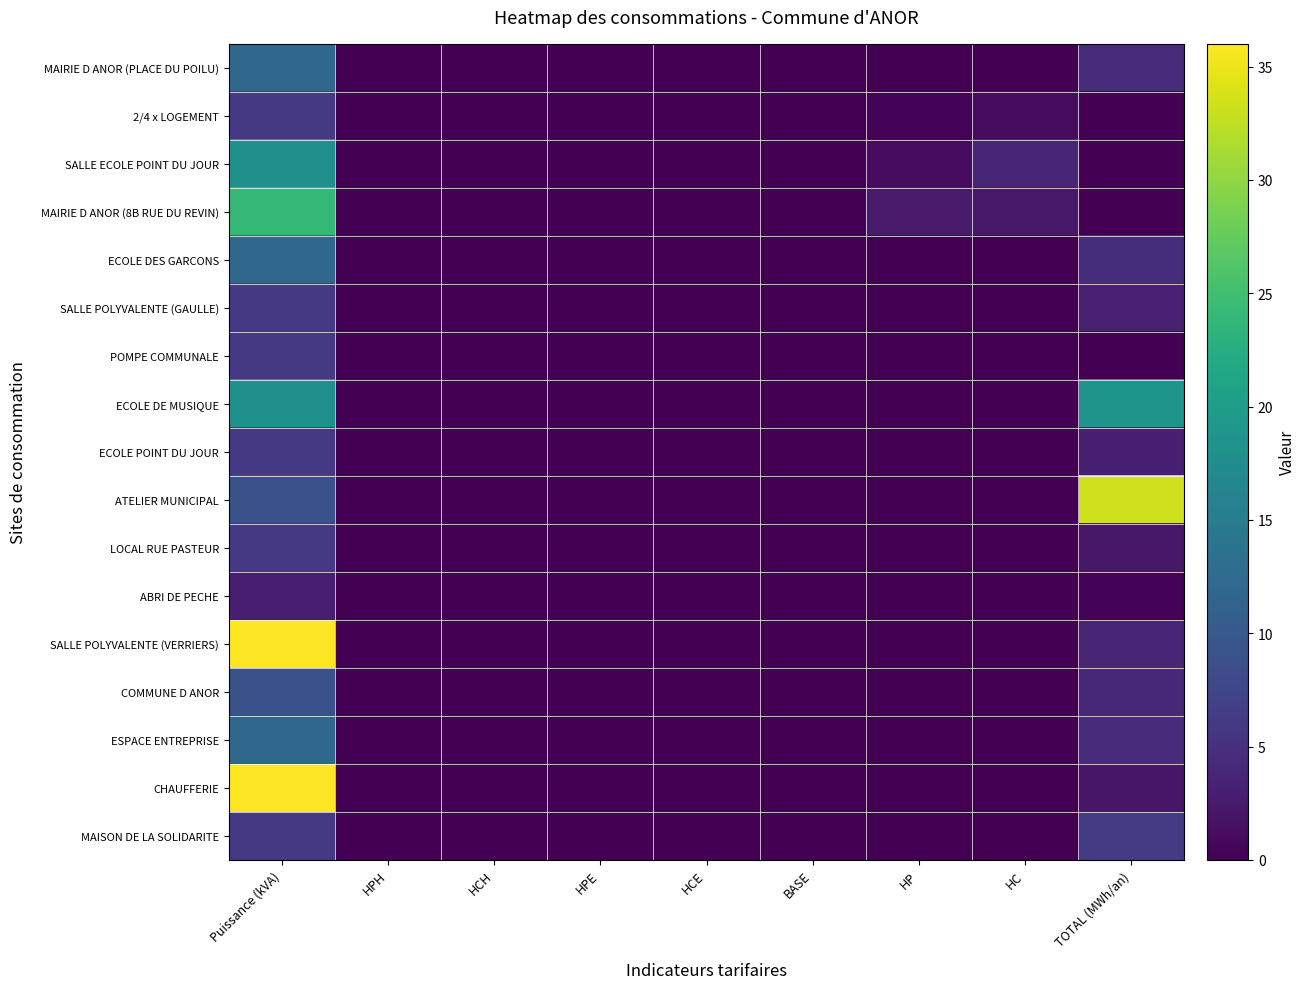

Reading left to right, transcribe all the data shown in this chart.

MAIRIE D ANOR (PLACE DU POILU): Puissance (kVA)=12.0	HPH=0.0	HCH=0.0	HPE=0.0	HCE=0.0	BASE=0.0	HP=0.0	HC=0.0	TOTAL (MWh/an)=4.6
2/4 x LOGEMENT: Puissance (kVA)=6.0	HPH=0.0	HCH=0.0	HPE=0.0	HCE=0.0	BASE=0.0	HP=0.4	HC=1.2	TOTAL (MWh/an)=0.0
SALLE ECOLE POINT DU JOUR: Puissance (kVA)=18.0	HPH=0.0	HCH=0.0	HPE=0.0	HCE=0.0	BASE=0.0	HP=1.1	HC=3.9	TOTAL (MWh/an)=0.0
MAIRIE D ANOR (8B RUE DU REVIN): Puissance (kVA)=24.0	HPH=0.0	HCH=0.0	HPE=0.0	HCE=0.0	BASE=0.0	HP=2.6	HC=2.5	TOTAL (MWh/an)=0.0
ECOLE DES GARCONS: Puissance (kVA)=12.0	HPH=0.0	HCH=0.0	HPE=0.0	HCE=0.0	BASE=0.0	HP=0.0	HC=0.0	TOTAL (MWh/an)=4.8
SALLE POLYVALENTE (GAULLE): Puissance (kVA)=6.0	HPH=0.0	HCH=0.0	HPE=0.0	HCE=0.0	BASE=0.0	HP=0.0	HC=0.0	TOTAL (MWh/an)=3.3
POMPE COMMUNALE: Puissance (kVA)=6.0	HPH=0.0	HCH=0.0	HPE=0.0	HCE=0.0	BASE=0.0	HP=0.0	HC=0.0	TOTAL (MWh/an)=0.1
ECOLE DE MUSIQUE: Puissance (kVA)=18.0	HPH=0.0	HCH=0.0	HPE=0.0	HCE=0.0	BASE=0.0	HP=0.0	HC=0.0	TOTAL (MWh/an)=18.6
ECOLE POINT DU JOUR: Puissance (kVA)=6.0	HPH=0.0	HCH=0.0	HPE=0.0	HCE=0.0	BASE=0.0	HP=0.0	HC=0.0	TOTAL (MWh/an)=3.1
ATELIER MUNICIPAL: Puissance (kVA)=9.0	HPH=0.0	HCH=0.0	HPE=0.0	HCE=0.0	BASE=0.0	HP=0.0	HC=0.0	TOTAL (MWh/an)=33.4
LOCAL RUE PASTEUR: Puissance (kVA)=6.0	HPH=0.0	HCH=0.0	HPE=0.0	HCE=0.0	BASE=0.0	HP=0.0	HC=0.0	TOTAL (MWh/an)=2.4
ABRI DE PECHE: Puissance (kVA)=3.0	HPH=0.0	HCH=0.0	HPE=0.0	HCE=0.0	BASE=0.0	HP=0.0	HC=0.0	TOTAL (MWh/an)=0.4
SALLE POLYVALENTE (VERRIERS): Puissance (kVA)=36.0	HPH=0.0	HCH=0.0	HPE=0.0	HCE=0.0	BASE=0.0	HP=0.0	HC=0.0	TOTAL (MWh/an)=3.7
COMMUNE D ANOR: Puissance (kVA)=9.0	HPH=0.0	HCH=0.0	HPE=0.0	HCE=0.0	BASE=0.0	HP=0.0	HC=0.0	TOTAL (MWh/an)=4.2
ESPACE ENTREPRISE: Puissance (kVA)=12.0	HPH=0.0	HCH=0.0	HPE=0.0	HCE=0.0	BASE=0.0	HP=0.0	HC=0.0	TOTAL (MWh/an)=4.6
CHAUFFERIE: Puissance (kVA)=36.0	HPH=0.0	HCH=0.0	HPE=0.0	HCE=0.0	BASE=0.0	HP=0.0	HC=0.0	TOTAL (MWh/an)=2.2
MAISON DE LA SOLIDARITE: Puissance (kVA)=6.0	HPH=0.0	HCH=0.0	HPE=0.0	HCE=0.0	BASE=0.0	HP=0.0	HC=0.0	TOTAL (MWh/an)=6.2